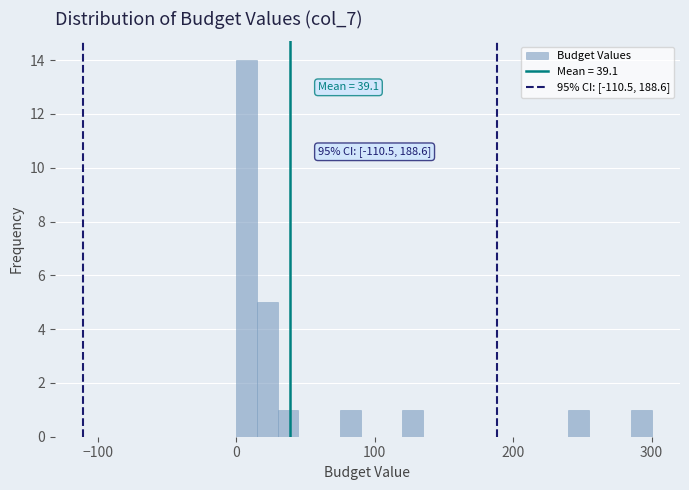

Read against the x-axis, roughly where is the centre of the tallest bar?

10